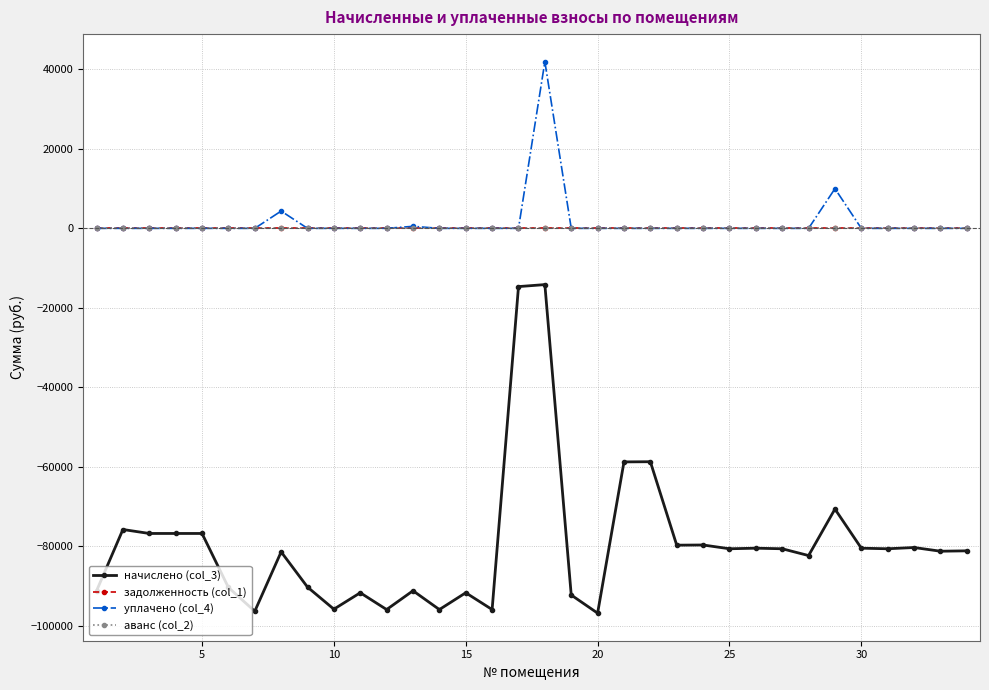

Does the chart have visible grid lines?

Yes